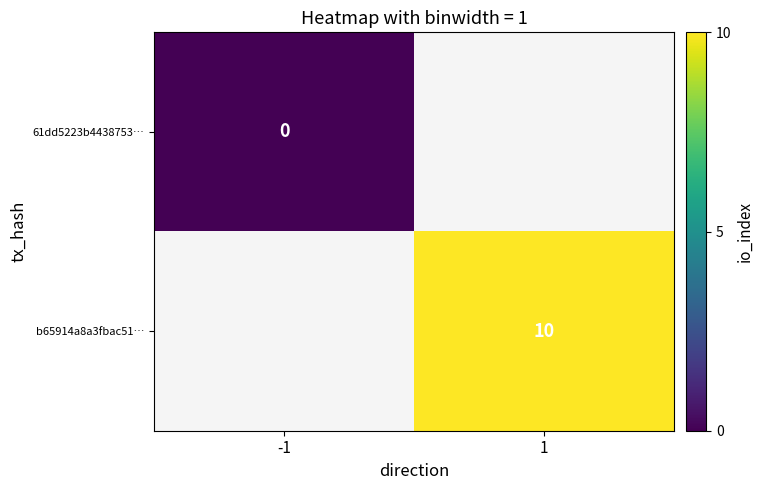

Is it true that b65914a8a3fbac51… equals 18 at 1?

False